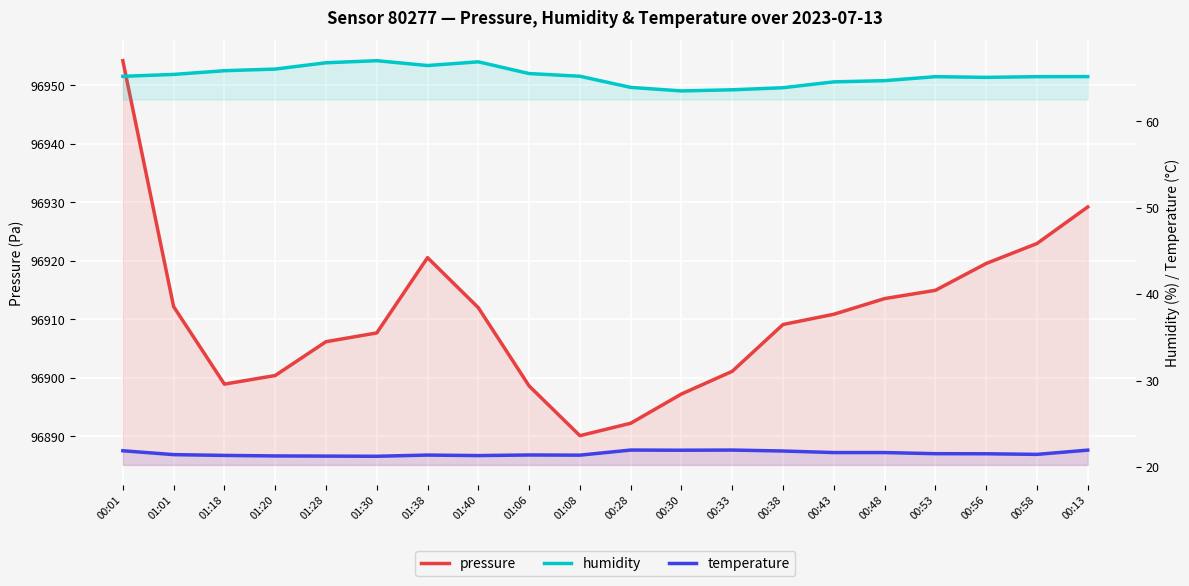

In humidity, how many points are lower than both neighbors (excluding endpoints)?

3